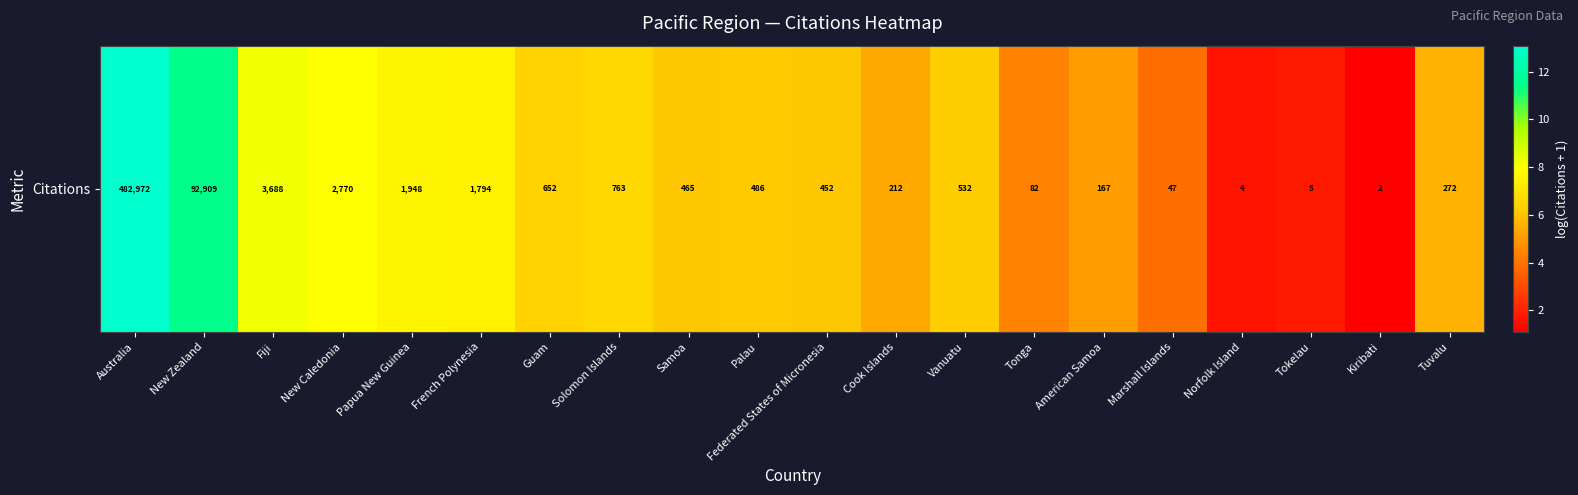

What is the maximum value shown in the chart?

13.1